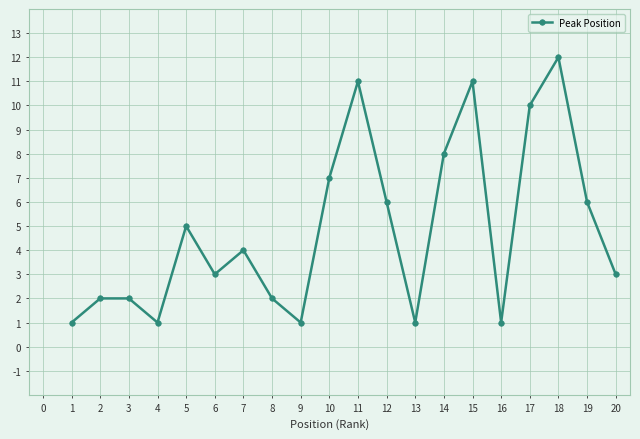

True or false: the data shows 2 at 15.

False